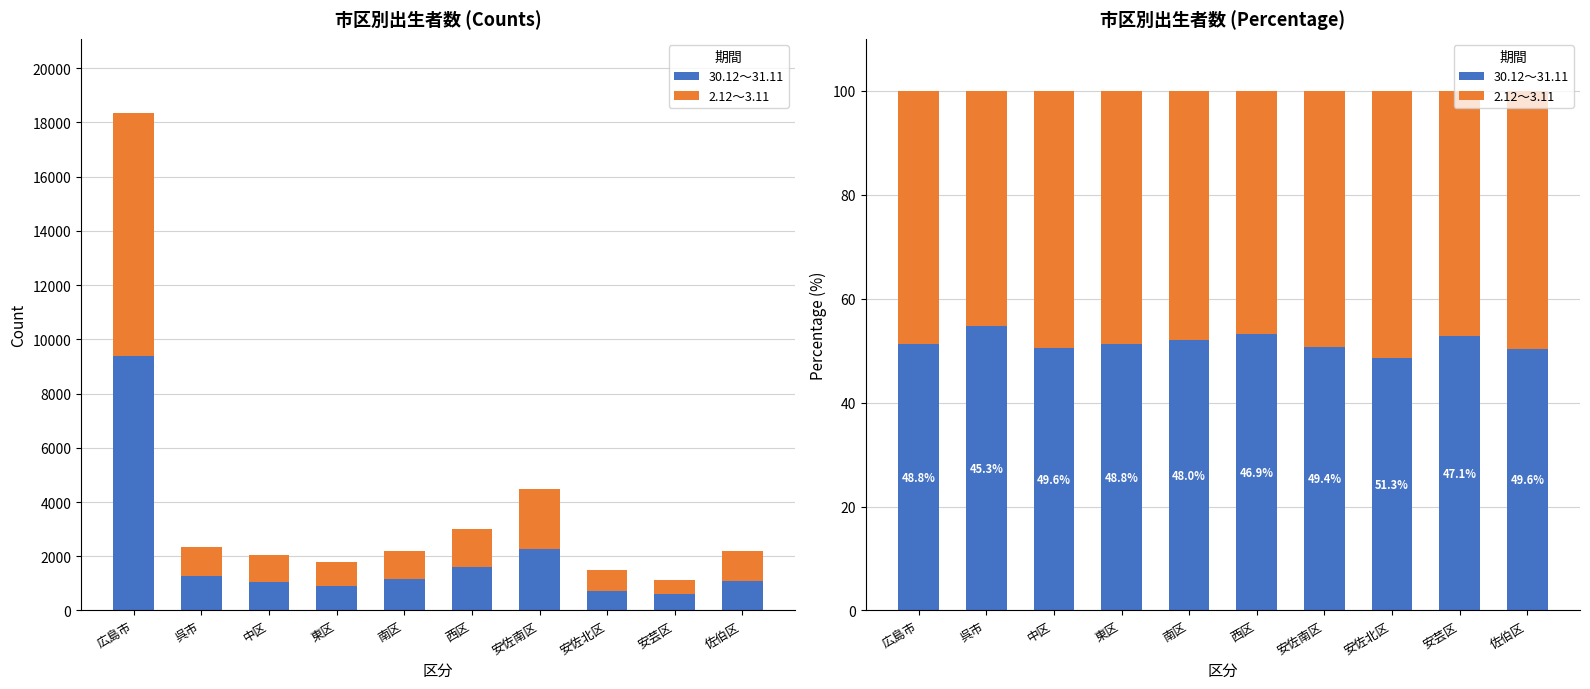

How many bars are there in total?

20